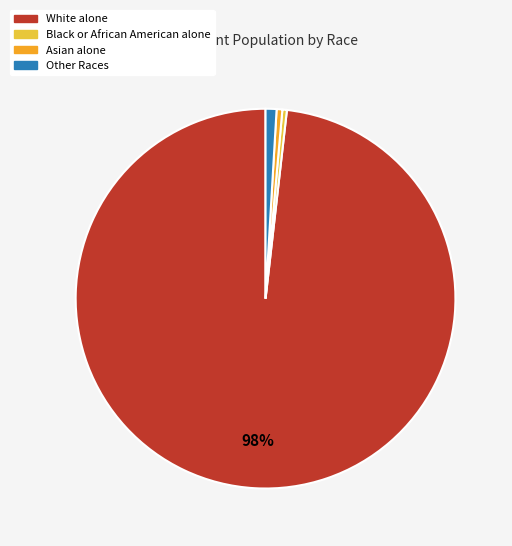

Is there a majority slice in this chart?

Yes